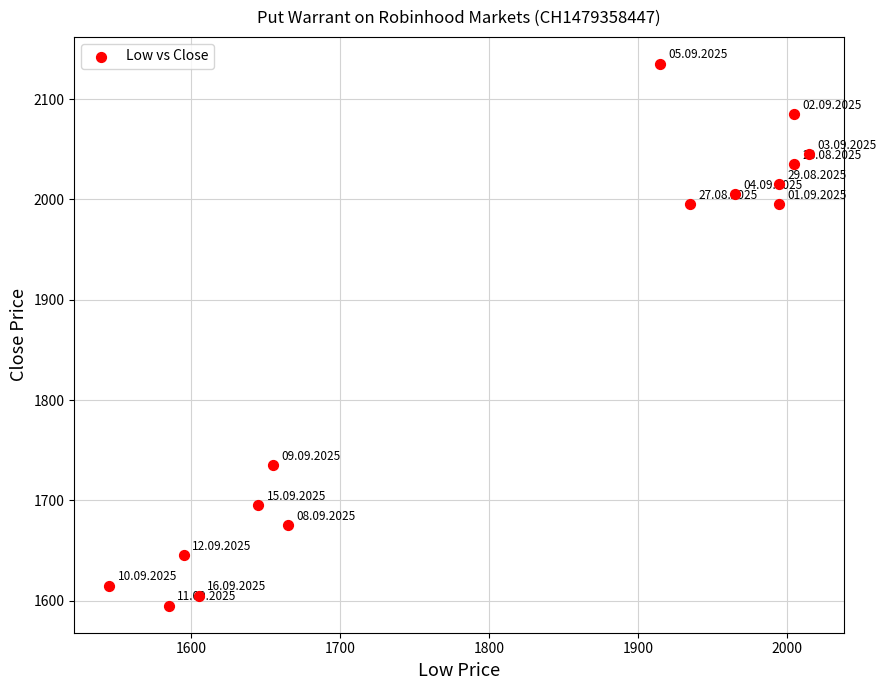

What is the range of Y values (max minus min)?

540